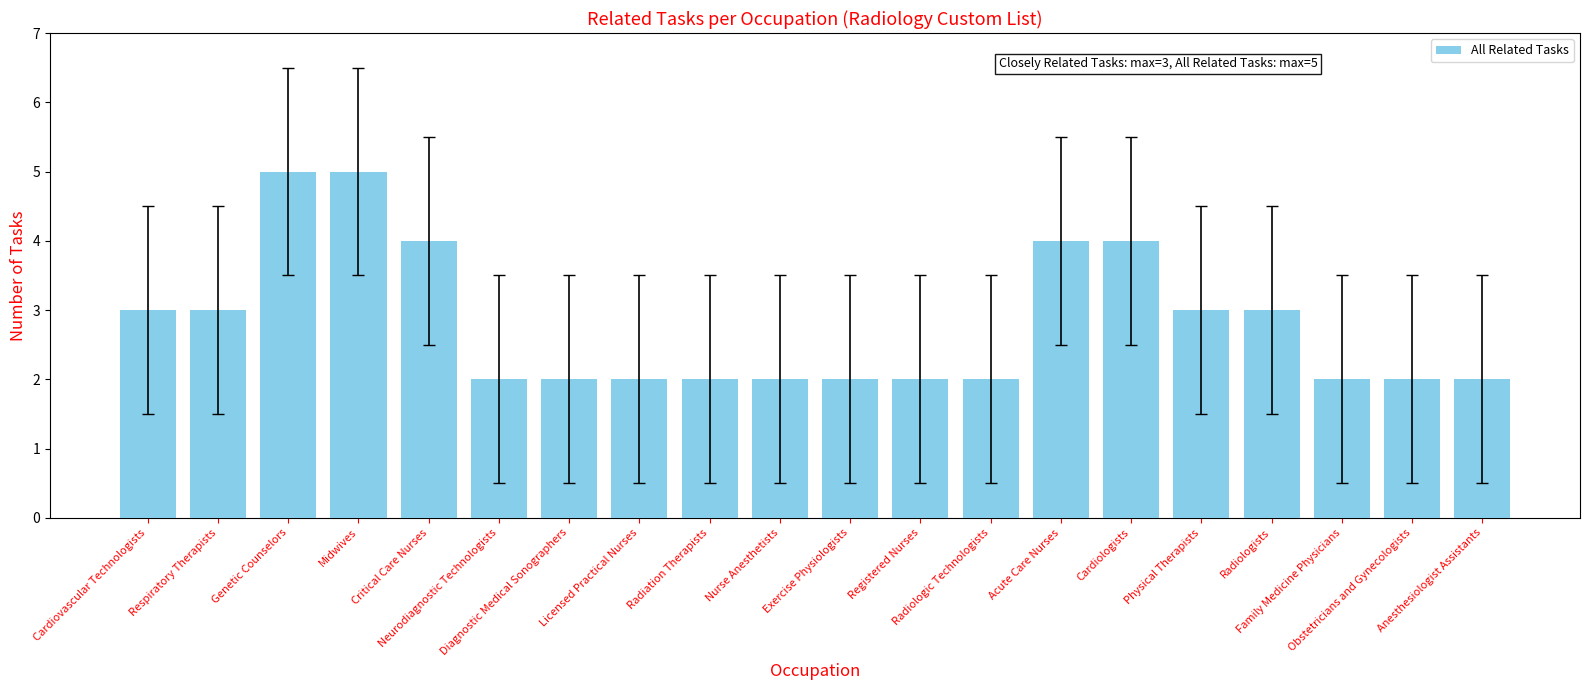

What is the ratio of the value at Nurse Anesthetists to the value at Family Medicine Physicians?

1.0